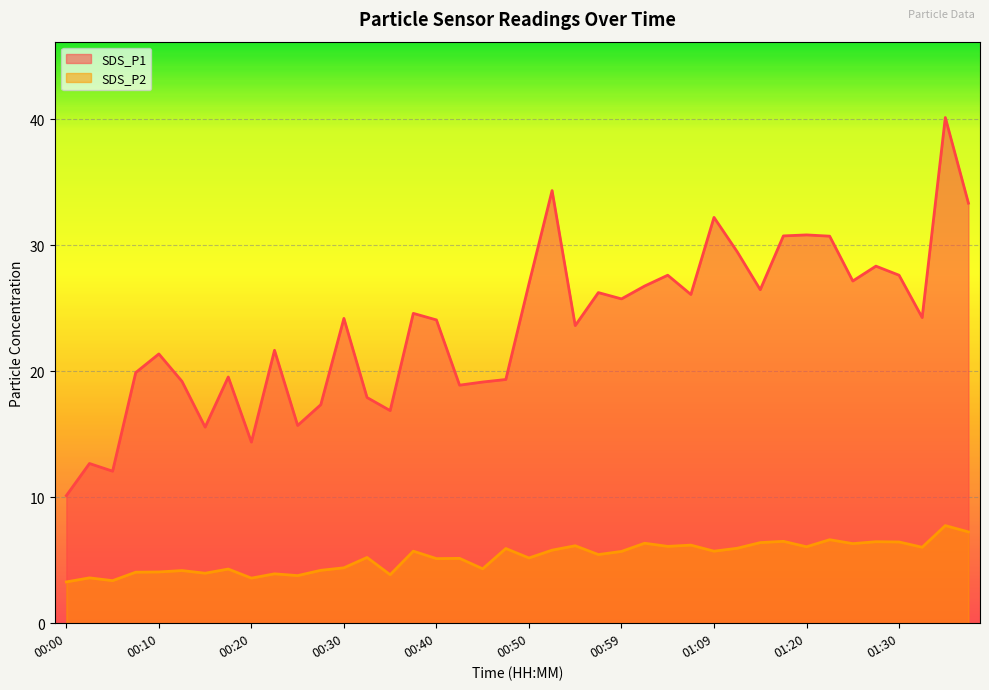

What is the minimum value shown in the chart?

3.3